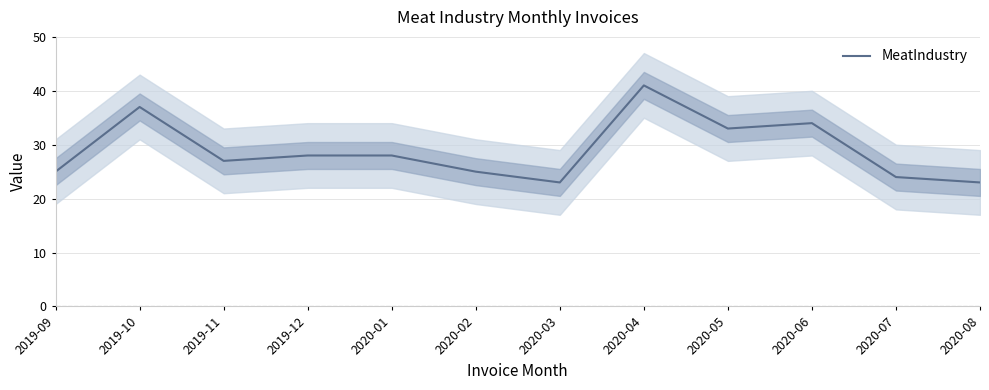

What is the ratio of the value at 2019-10 to the value at 2019-11?

1.4